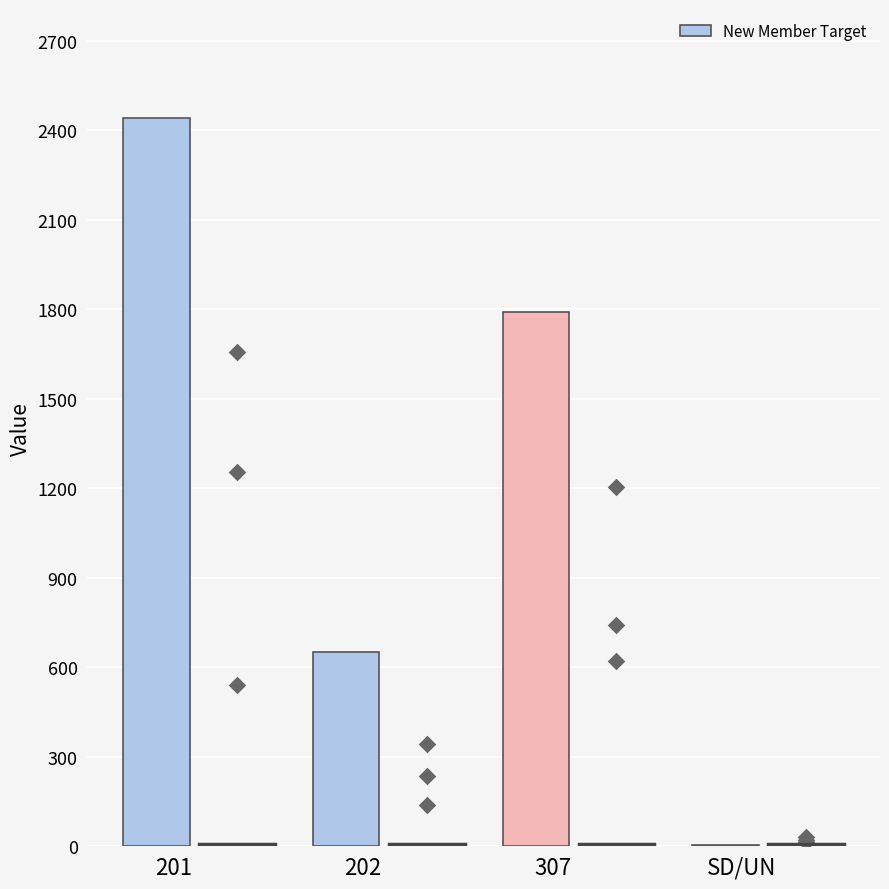

What is the change in value from 202 to 307?

+1139